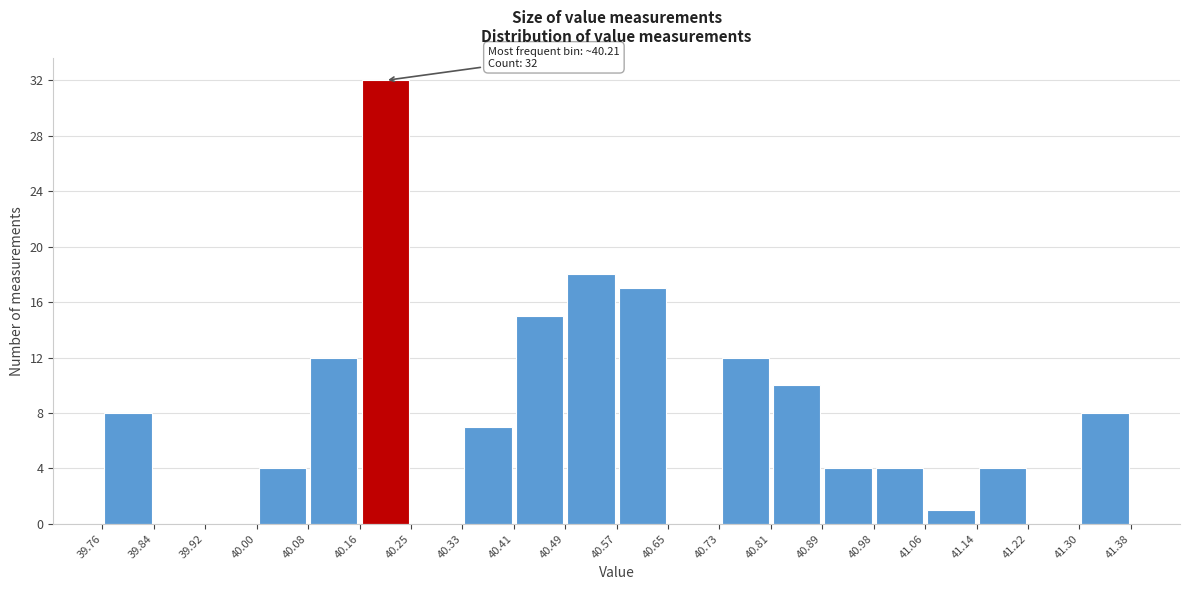

Which range on the x-axis has the tallest bar?

40.16 to 40.25